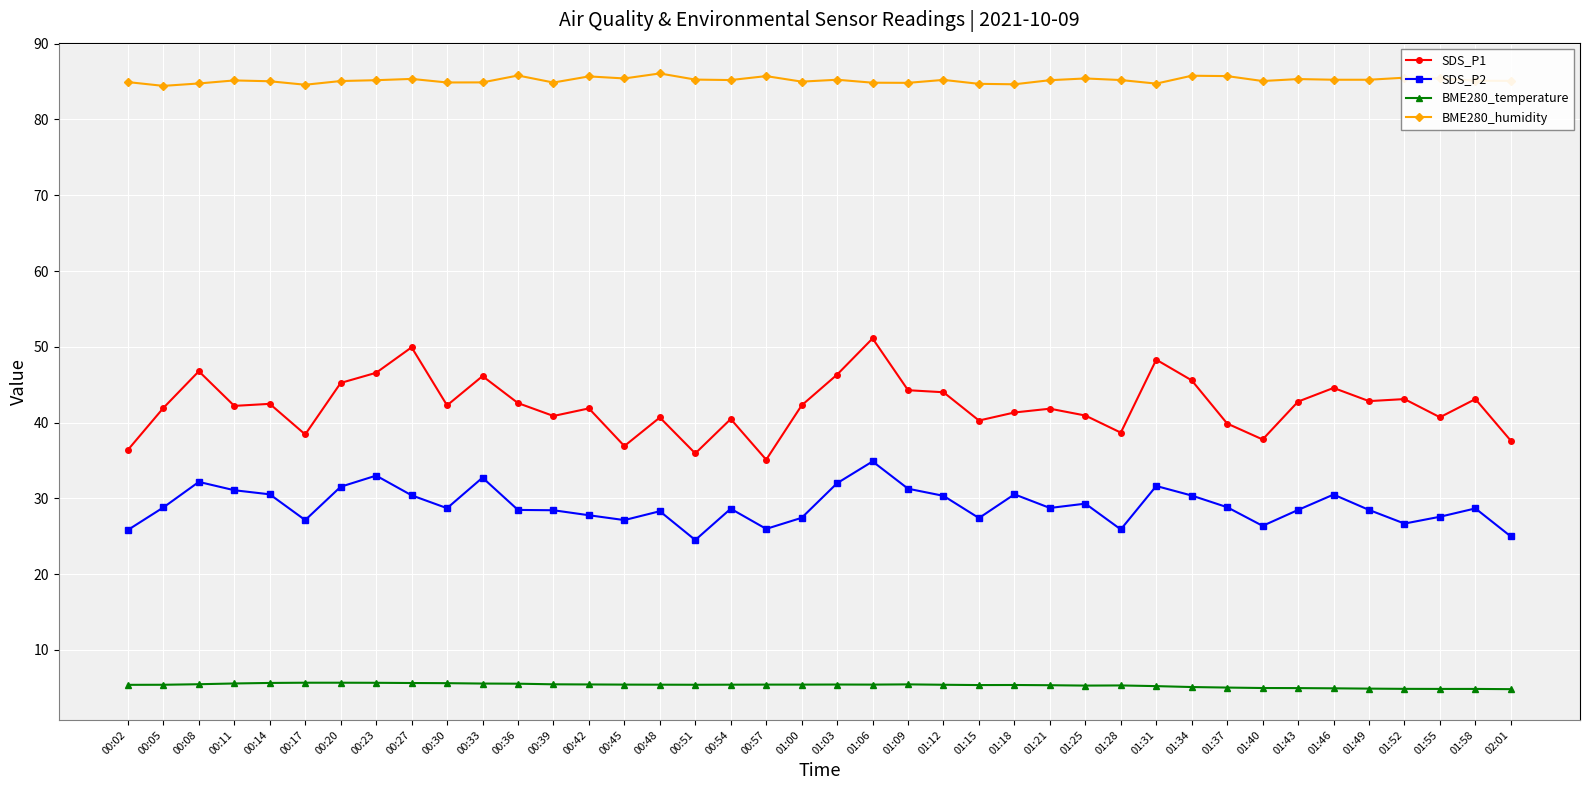

What is the label of the 10th point from the left?

00:30